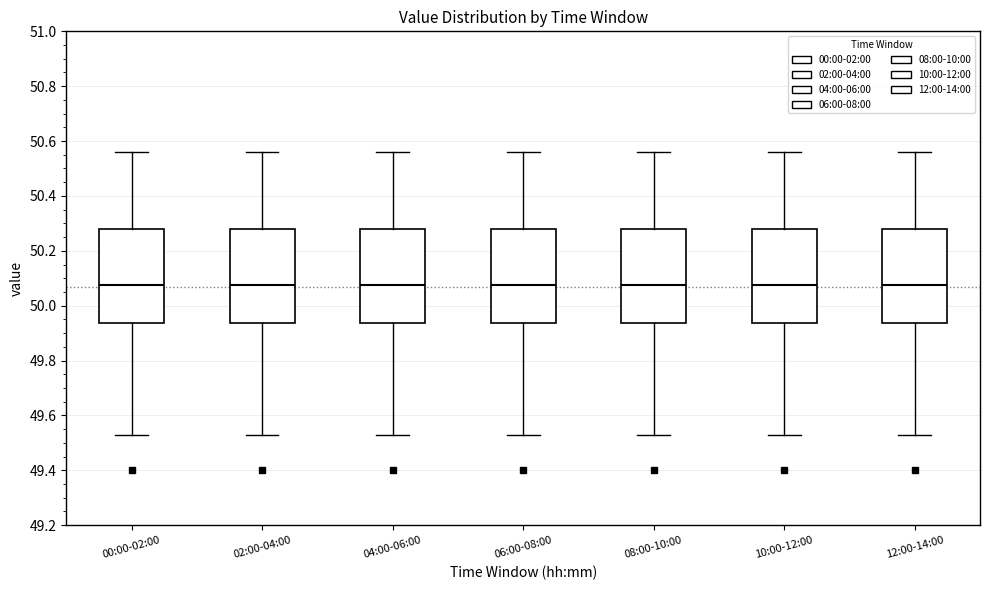

Reading left to right, transcribe this box plot: for each box, give where its median line is, the range the box spans, and where its two whiskers end, as read against the y-axis. The values are not printed on the chart, so give them approximately, as read against the axis.

00:00-02:00: median 50.08, box 49.94 to 50.28, whiskers 49.54 to 50.56
02:00-04:00: median 50.08, box 49.94 to 50.28, whiskers 49.54 to 50.56
04:00-06:00: median 50.08, box 49.94 to 50.28, whiskers 49.54 to 50.56
06:00-08:00: median 50.08, box 49.94 to 50.28, whiskers 49.54 to 50.56
08:00-10:00: median 50.08, box 49.94 to 50.28, whiskers 49.54 to 50.56
10:00-12:00: median 50.08, box 49.94 to 50.28, whiskers 49.54 to 50.56
12:00-14:00: median 50.08, box 49.94 to 50.28, whiskers 49.54 to 50.56